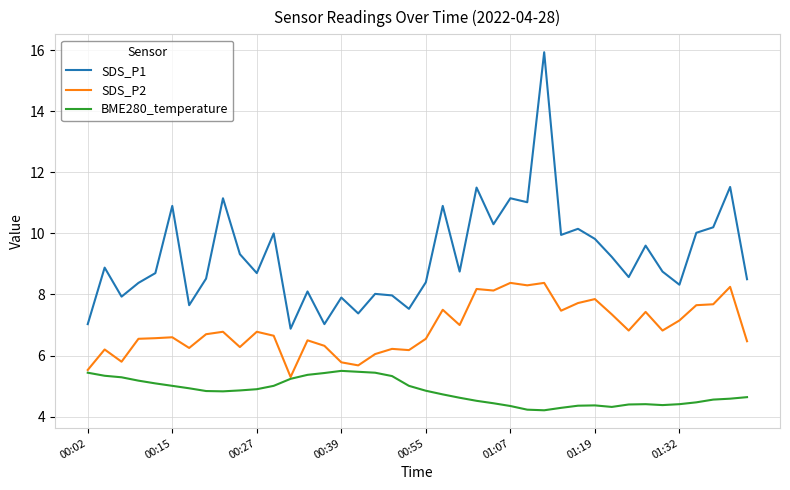

What are all the series names shown in the legend?

SDS_P1, SDS_P2, BME280_temperature